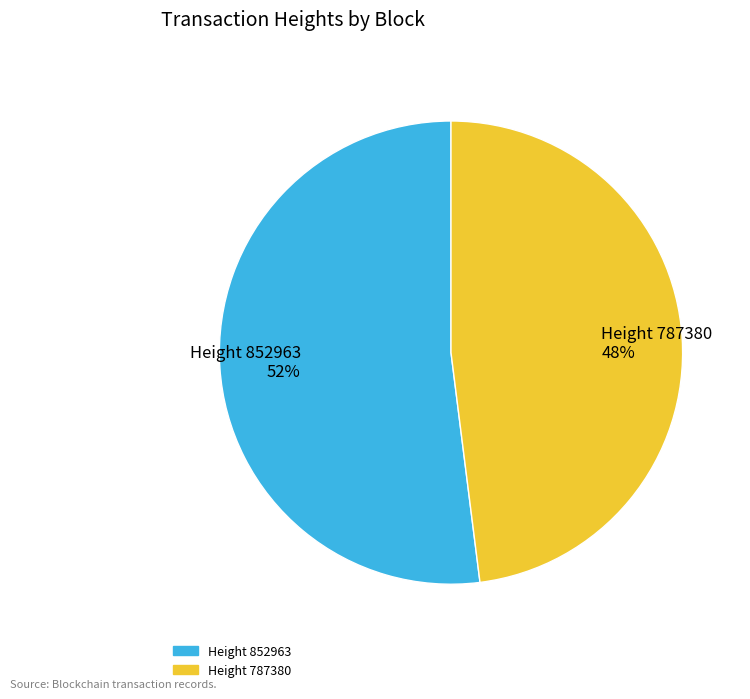

To the nearest percent, what portion does Height 852963 52% represent?

52%